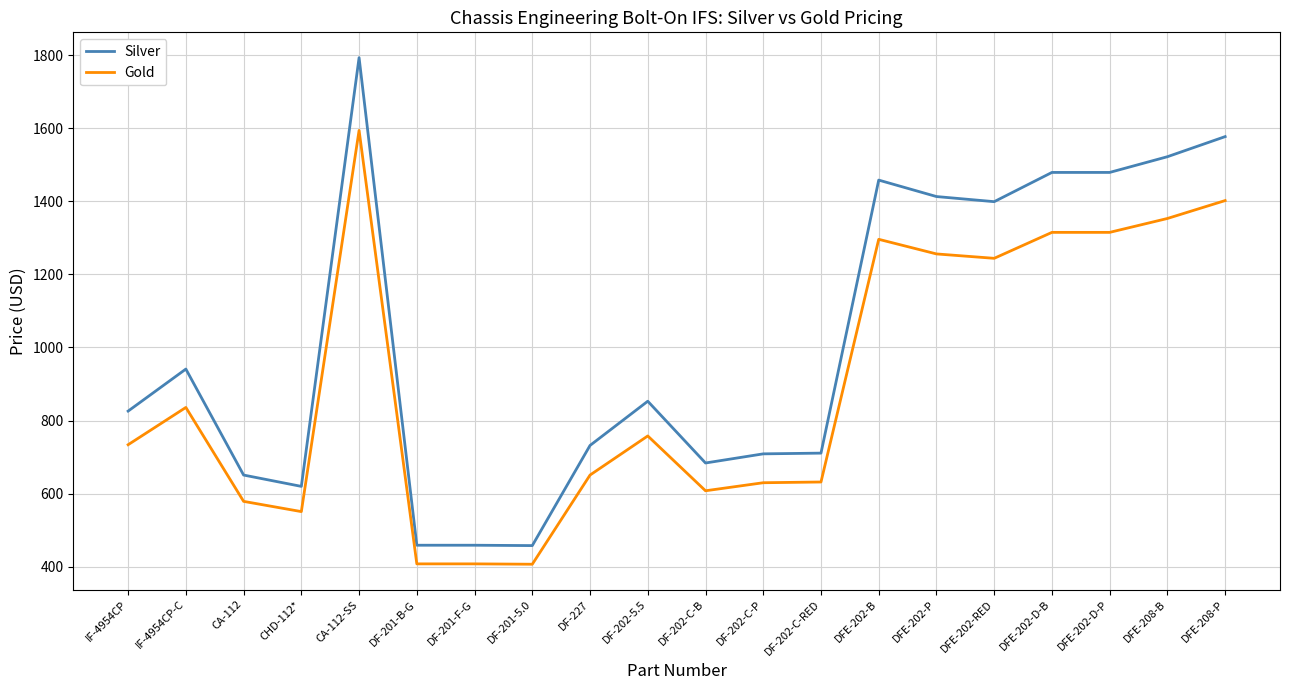

Between DF-201-F-G and DFE-202-D-B, which series saw the biggest shift?

Silver